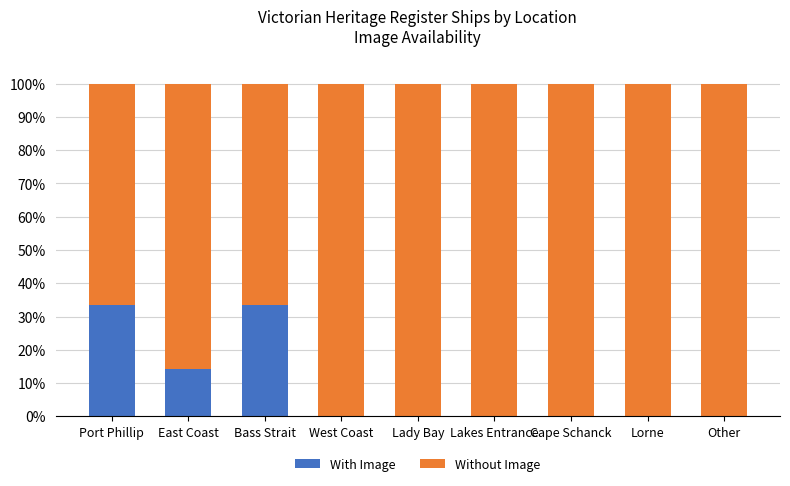

What is the sum of all With Image values?

81.0